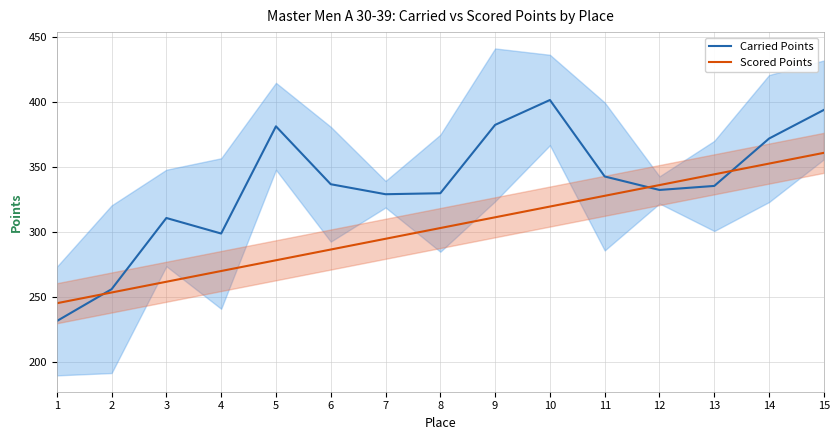

What is the difference between the Carried Points values at 10 and 5?

20.2